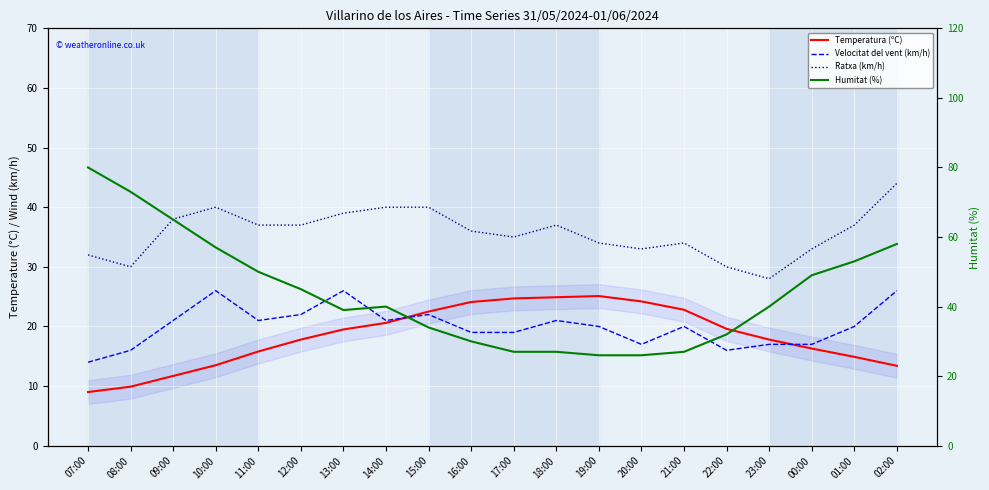

Which label corresponds to the smallest value in the chart?

07:00